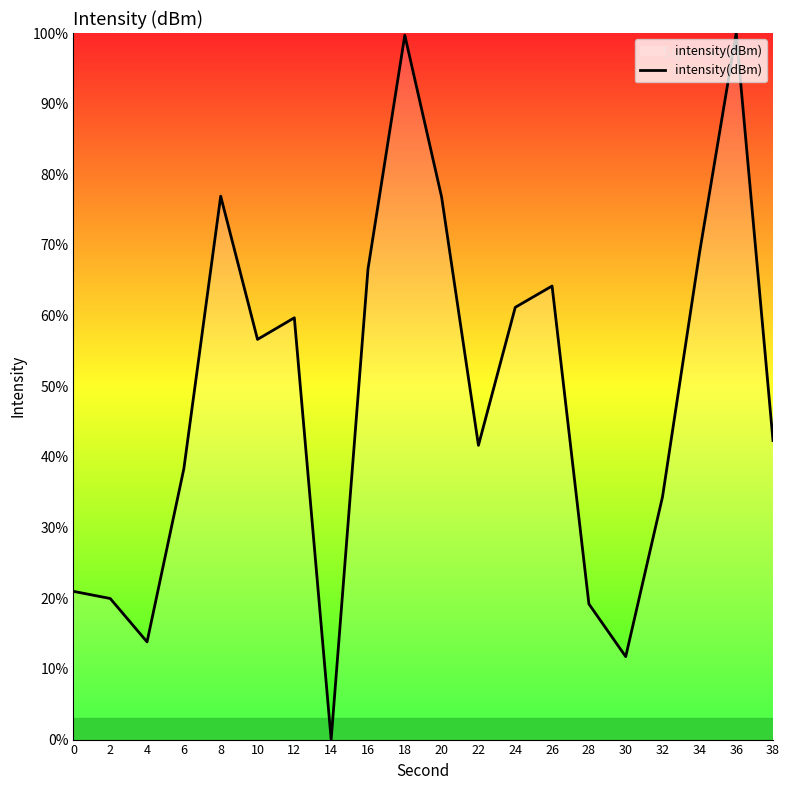

True or false: the data shows 24.4 at 34.

False